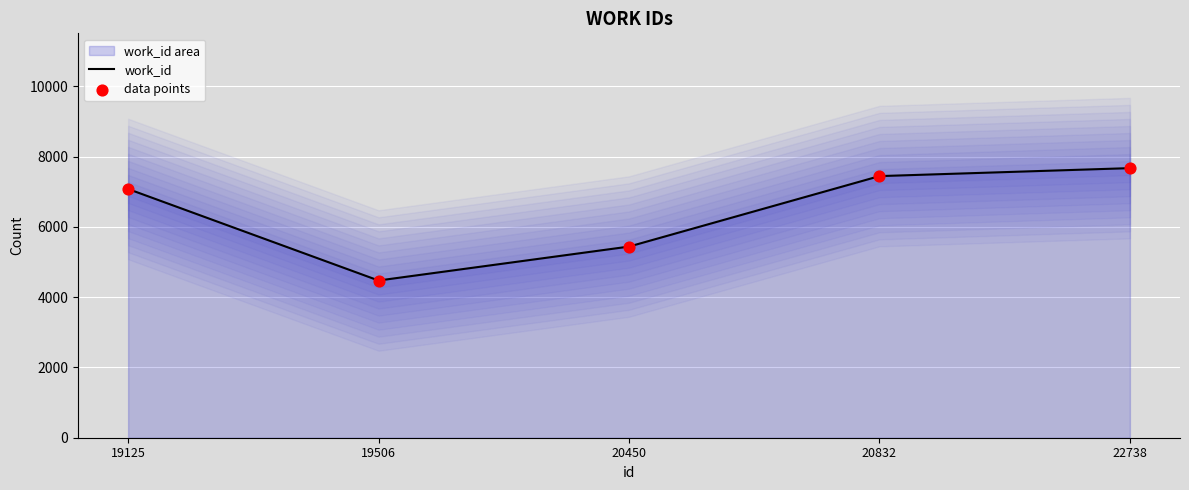

Which series has the largest Y range (max minus min)?

work_id